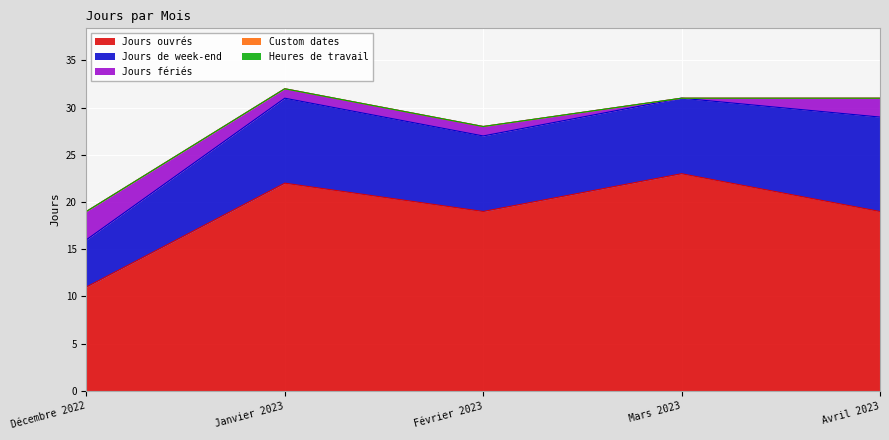

What is the value of the Jours fériés point at the 1st from the left?

3